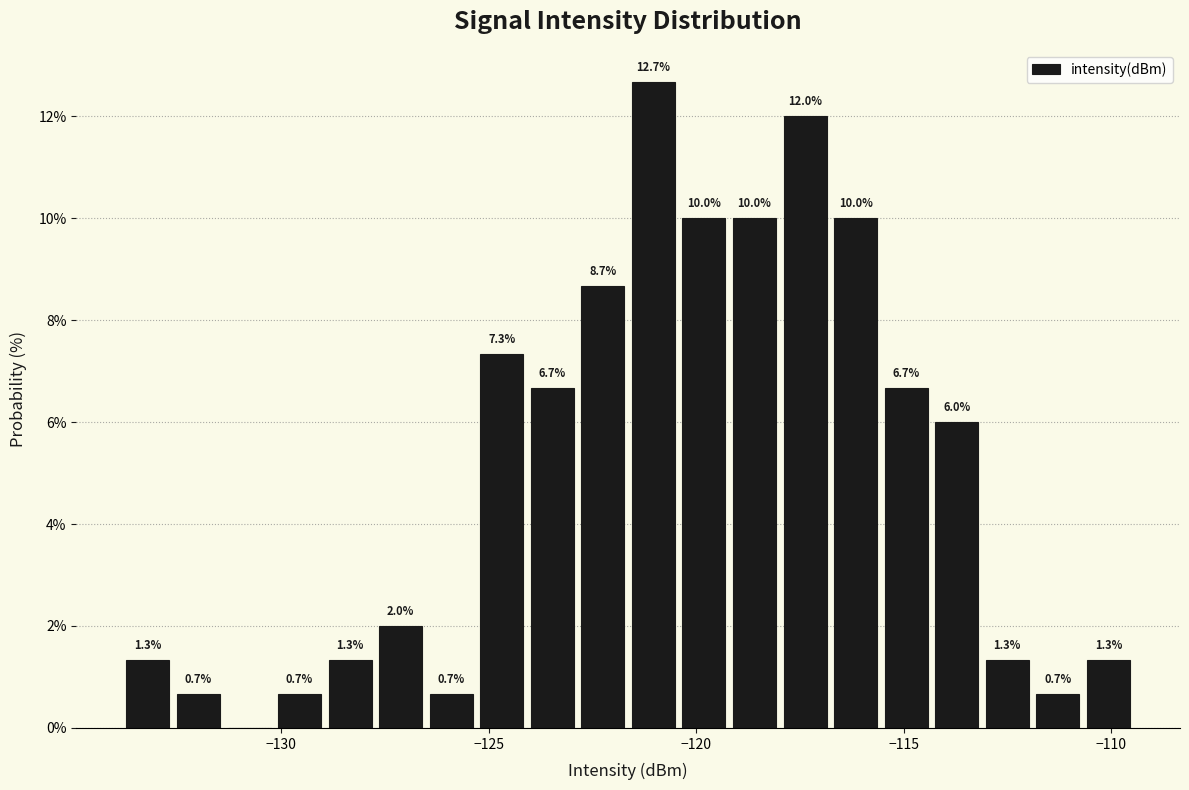

Around what value on the x-axis is the tallest bar? Give the approximate position of its centre, as read against the axis.

-121.0